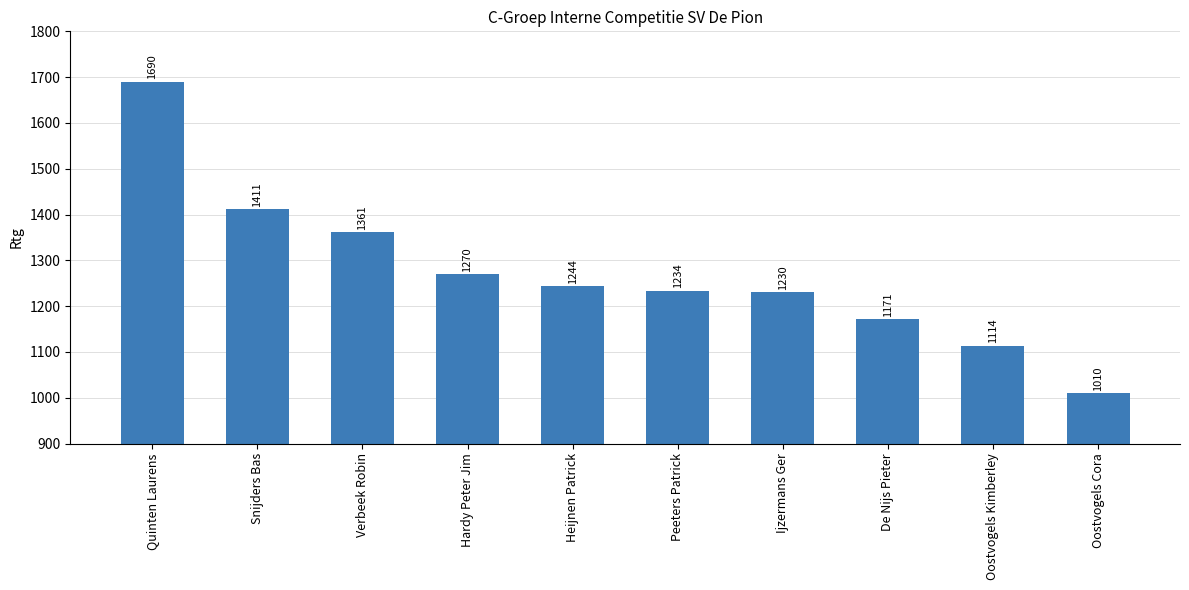

Reading right to left, what are all the values shown in this chart?

Oostvogels Cora=1010	Oostvogels Kimberley=1114	De Nijs Pieter=1171	Ijzermans Ger=1230	Peeters Patrick=1234	Heijnen Patrick=1244	Hardy Peter Jim=1270	Verbeek Robin=1361	Snijders Bas=1411	Quinten Laurens=1690